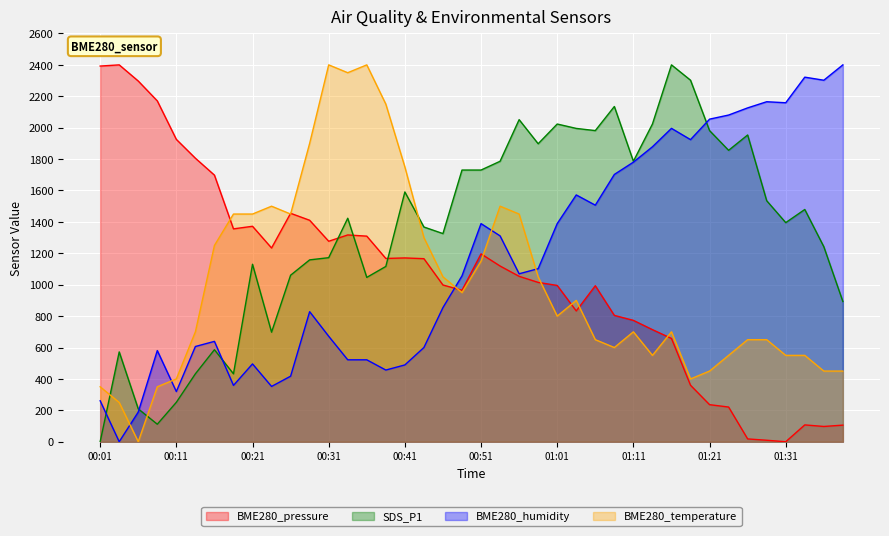

Reading left to right, list all the values displayed in this chart.

BME280_pressure: 2392.4	2400.0	2297.1	2170.5	1925.5	1805.5	1697.9	1355.6	1372.1	1233.8	1454.7	1410.3	1276.7	1316.9	1309.3	1167.2	1170.5	1165.8	998.2	964.6	1196.5	1119.0	1053.4	1014.7	995.3	832.9	993.4	804.6	772.9	713.9	657.7	359.8	236.1	221.0	17.9	9.4	0.0	107.2	97.3	105.8
SDS_P1: 0.0	572.1	209.3	111.6	251.2	432.6	586.0	432.6	1130.2	697.7	1060.5	1158.1	1172.1	1423.3	1046.5	1116.3	1590.7	1367.4	1325.6	1730.2	1730.2	1786.0	2051.2	1897.7	2023.3	1995.3	1981.4	2134.9	1786.0	2023.3	2400.0	2302.3	1981.4	1855.8	1953.5	1534.9	1395.3	1479.1	1241.9	893.0
BME280_humidity: 260.9	0.0	189.1	580.4	319.6	606.5	639.1	358.7	495.7	352.2	417.4	828.3	671.7	521.7	521.7	456.5	489.1	600.0	854.3	1056.5	1389.1	1310.9	1069.6	1102.2	1389.1	1571.7	1506.5	1702.2	1780.4	1878.3	1995.7	1923.9	2054.3	2080.4	2126.1	2165.2	2158.7	2321.7	2302.2	2400.0
BME280_temperature: 350.0	250.0	0.0	350.0	400.0	700.0	1250.0	1450.0	1450.0	1500.0	1450.0	1900.0	2400.0	2350.0	2400.0	2150.0	1750.0	1300.0	1050.0	950.0	1150.0	1500.0	1450.0	1050.0	800.0	900.0	650.0	600.0	700.0	550.0	700.0	400.0	450.0	550.0	650.0	650.0	550.0	550.0	450.0	450.0